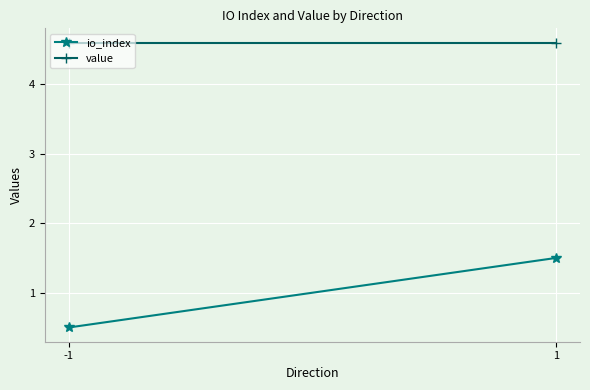

Is it true that value equals 7.0 at 1?

False